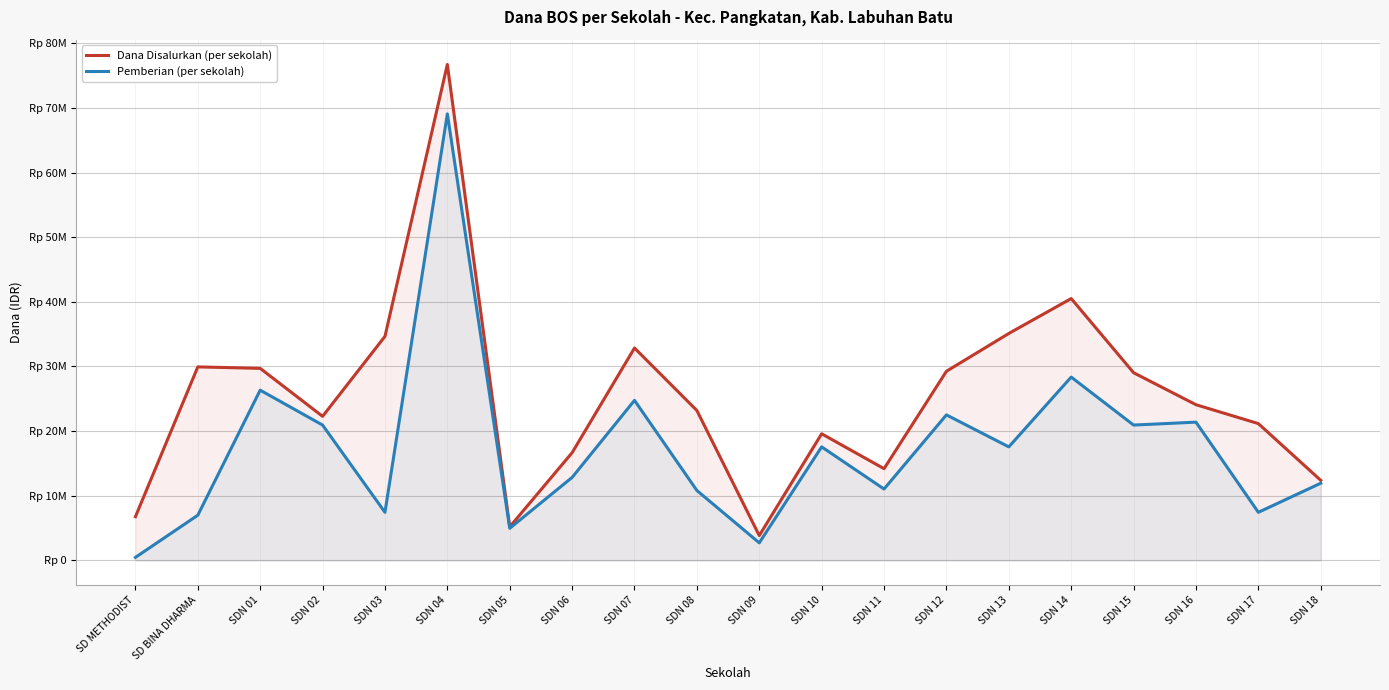

Where is the first local maximum for Pemberian (per sekolah)?

SDN 01